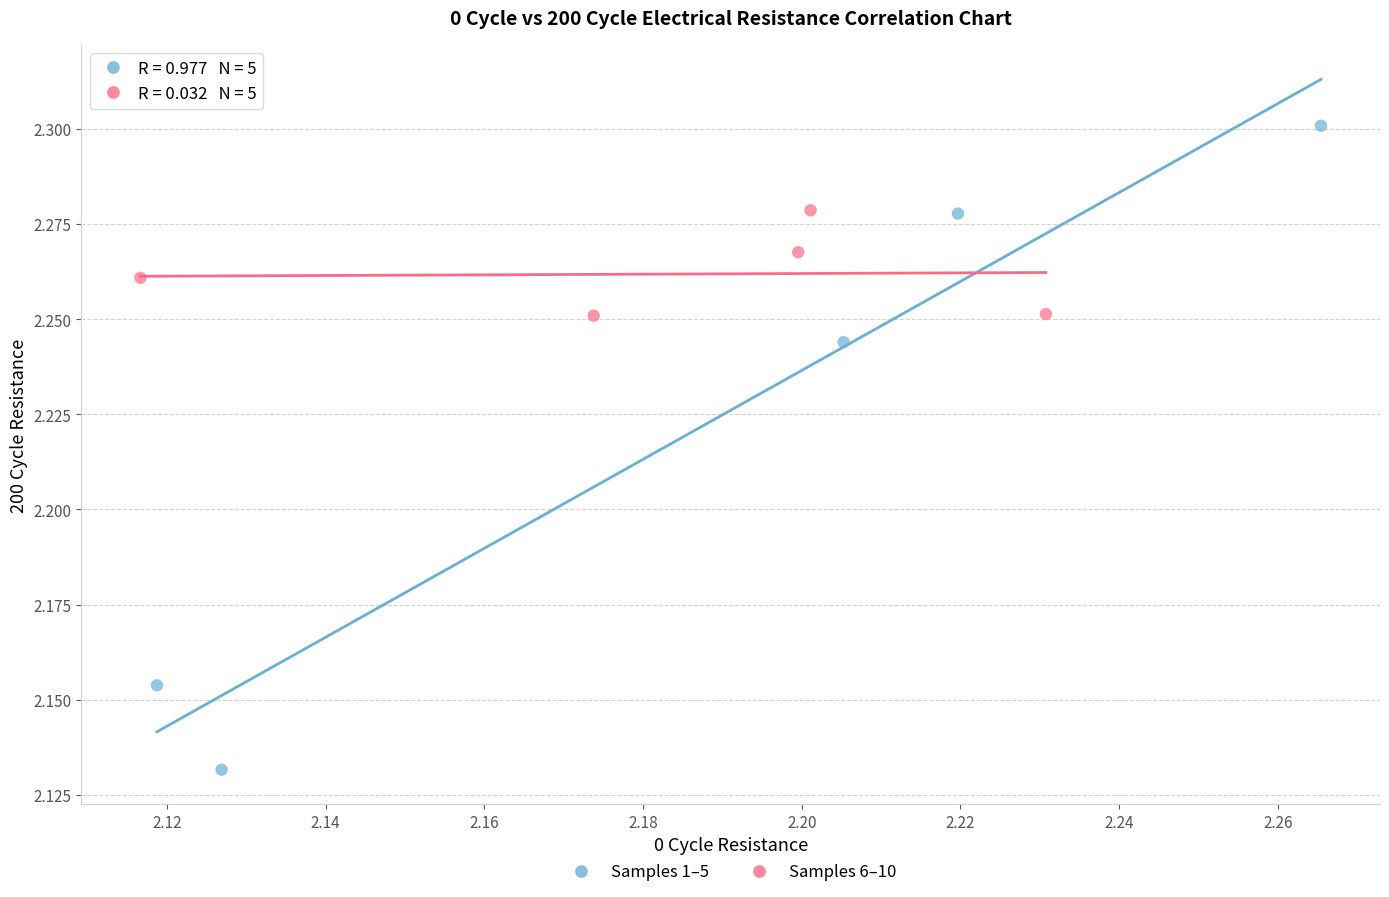

Which series contains the highest Y value?

Samples 1–5